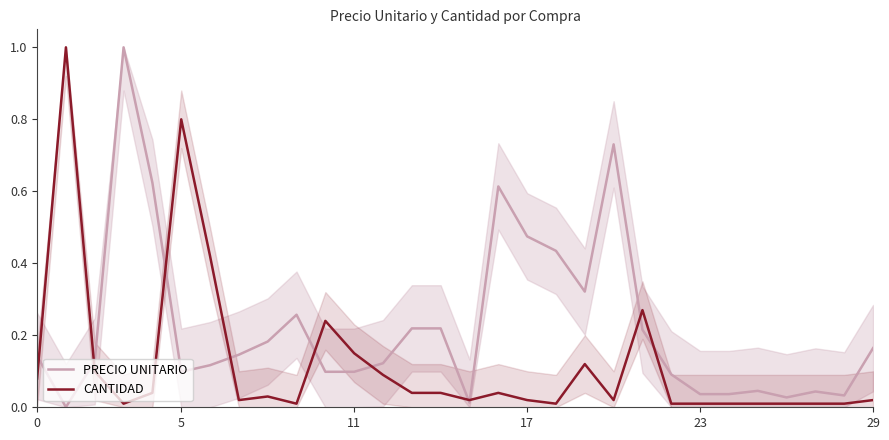

What is the label of the 14th point from the right?

16